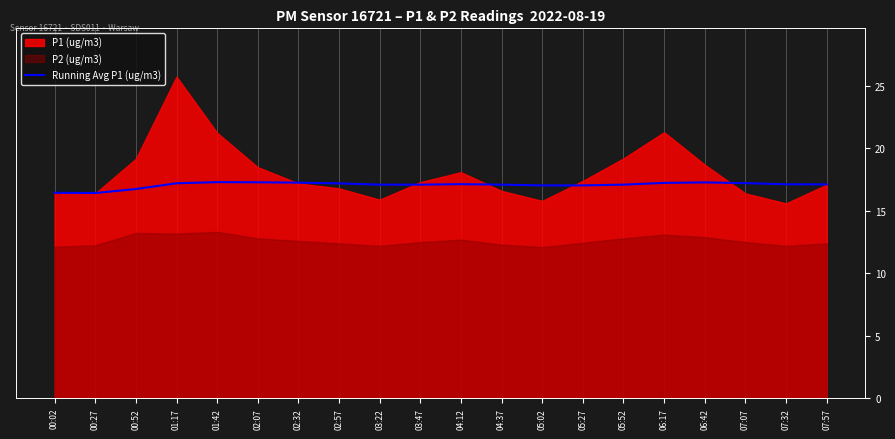

Is it true that the value at 00:52 is 10.3?

False